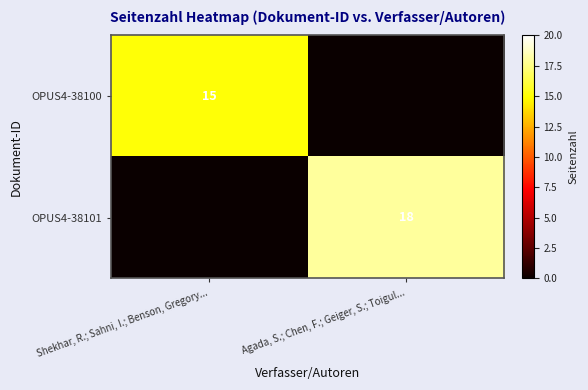

What is the spread (max minus min) of values at Agada, S.; Chen, F.; Geiger, S.; Toigul...?

18